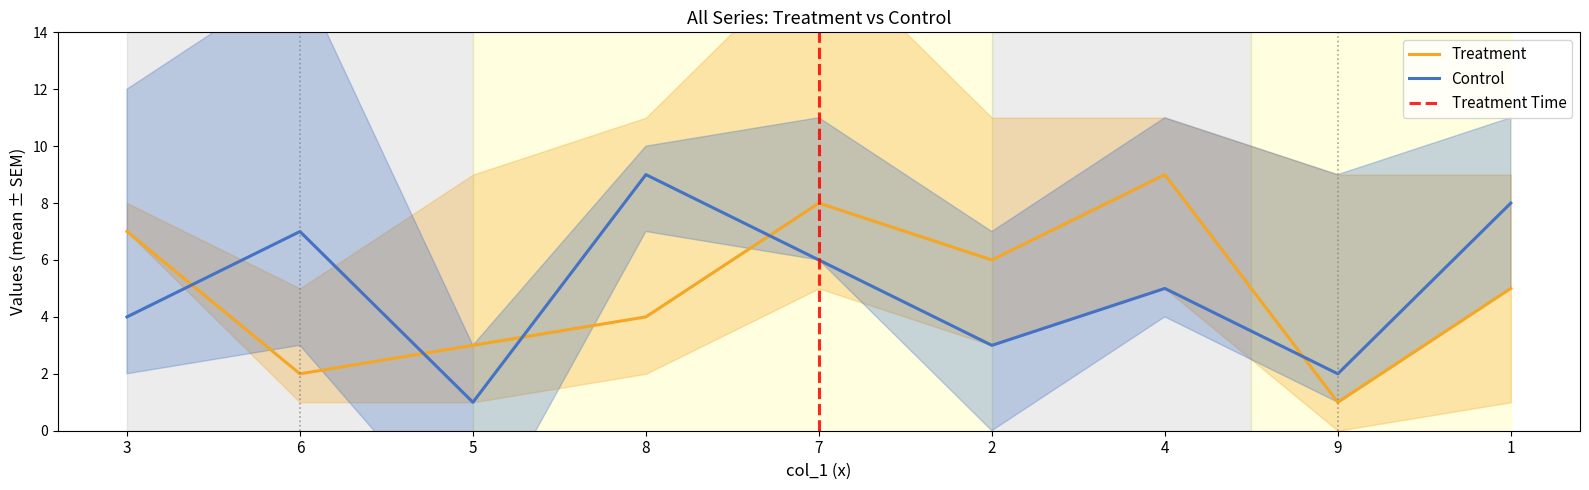

What is the label of the 8th point from the left?

9